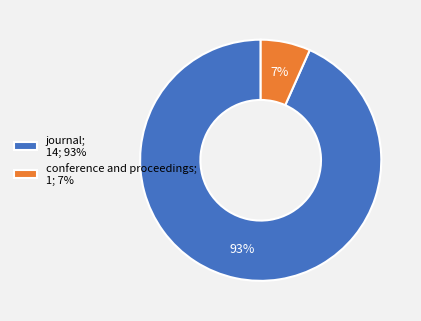

Between journal and conference and proceedings, which is larger?

journal